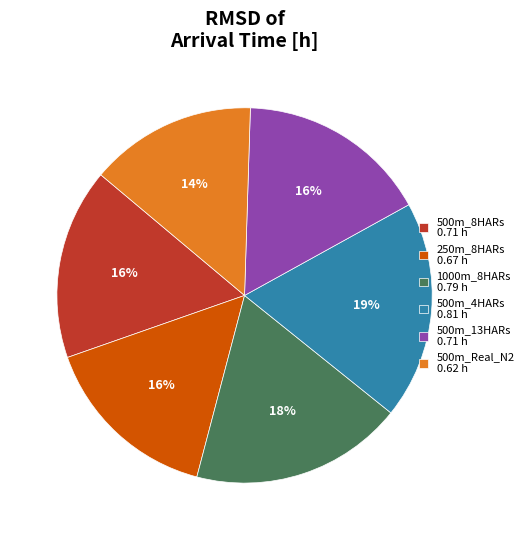

How many segments does this pie chart have?

6